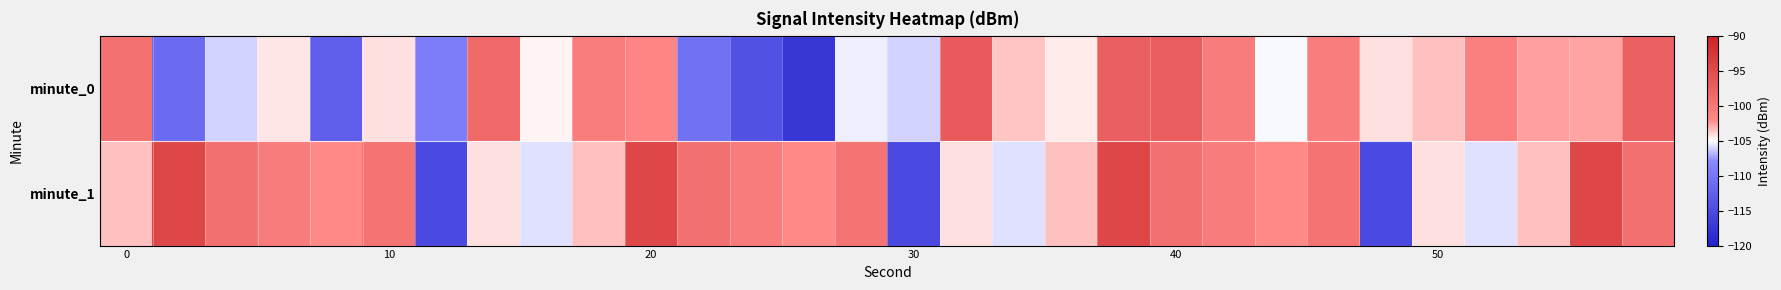

List the series in order of their peak value, highest first.

minute_1, minute_0